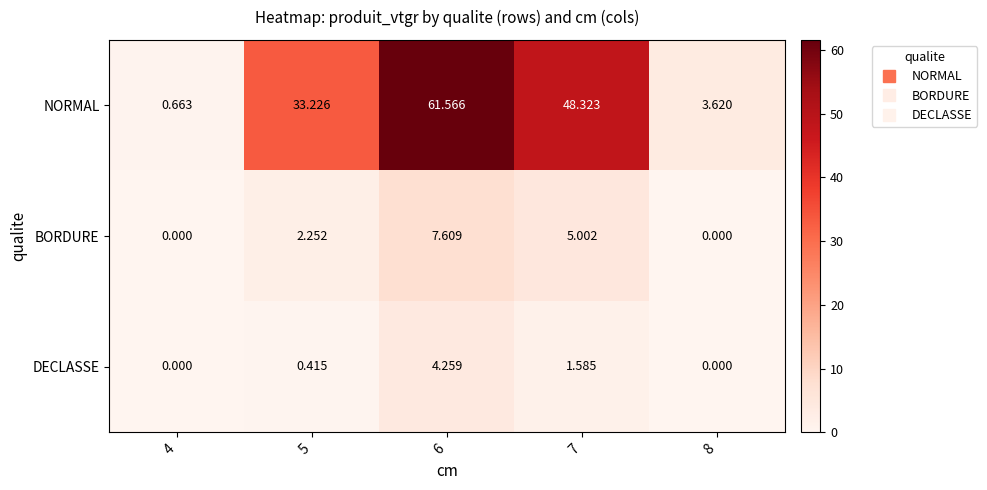

Which series has the largest total across all categories?

NORMAL